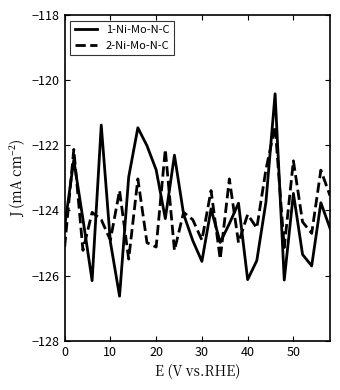

Rank the series by their maximum value, from lowest to highest.

2-Ni-Mo-N-C, 1-Ni-Mo-N-C